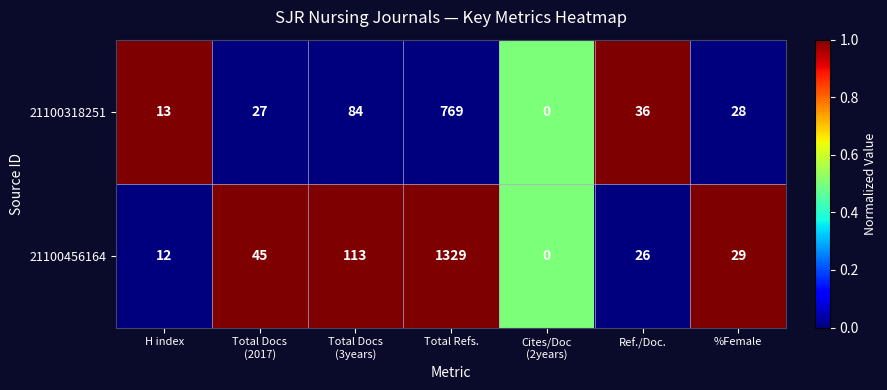

At Total Refs., list the series in order from largest to smallest.

21100456164, 21100318251